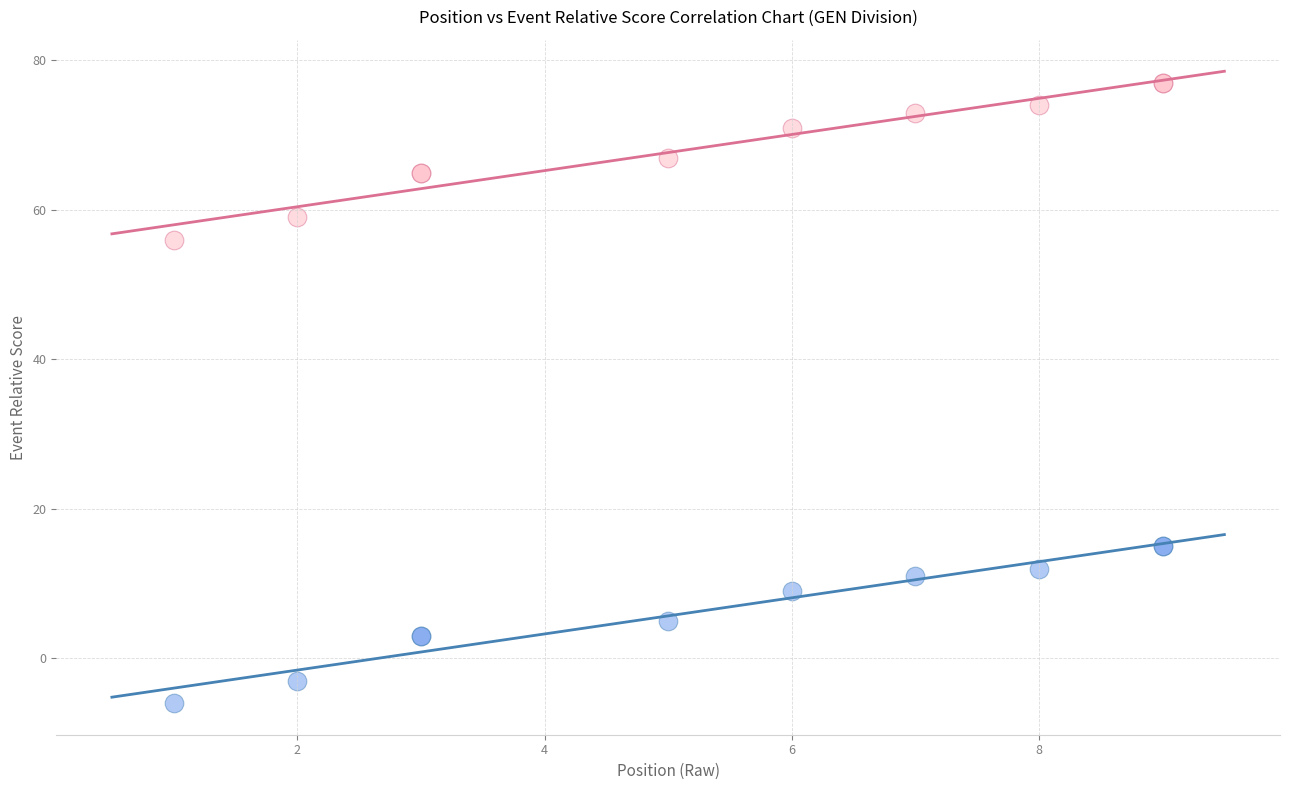

What are all the series names shown in the legend?

event_relative_score, round_total_score